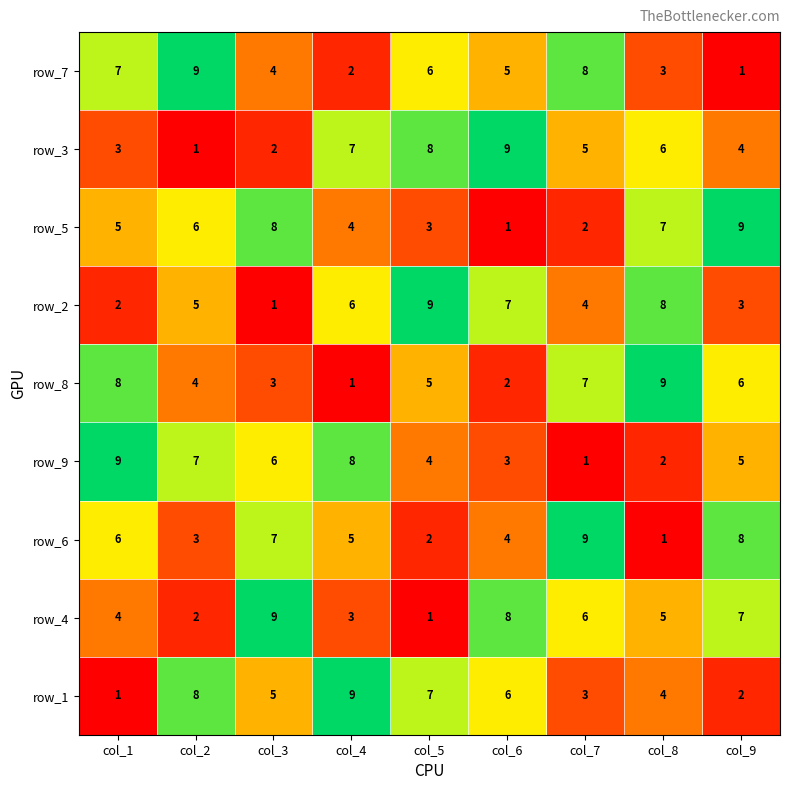

What is the spread (max minus min) of values at col_3?

8